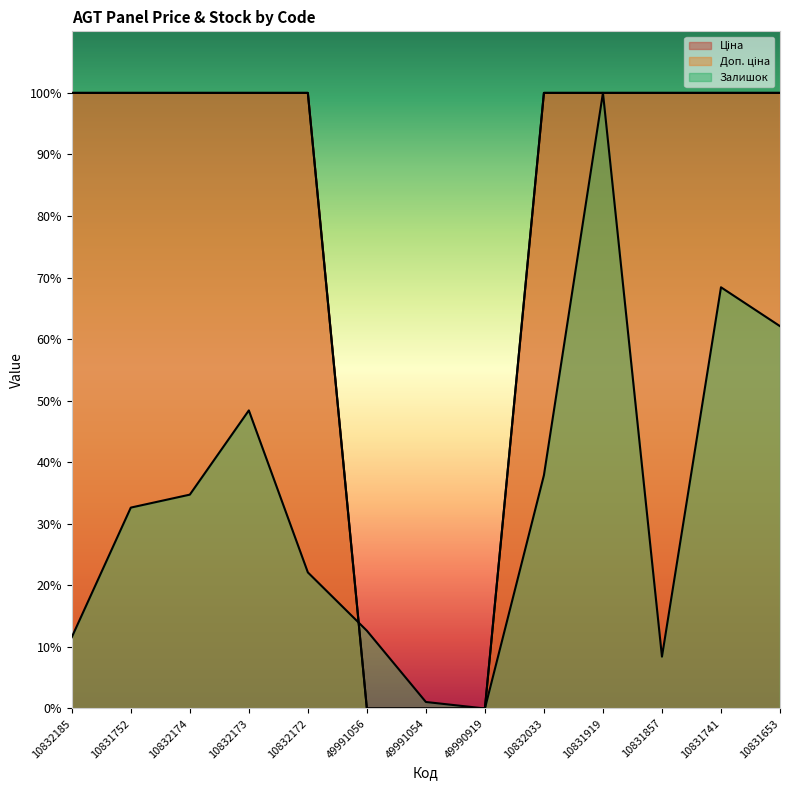

Where is Залишок nearest to the value 0?

49990919